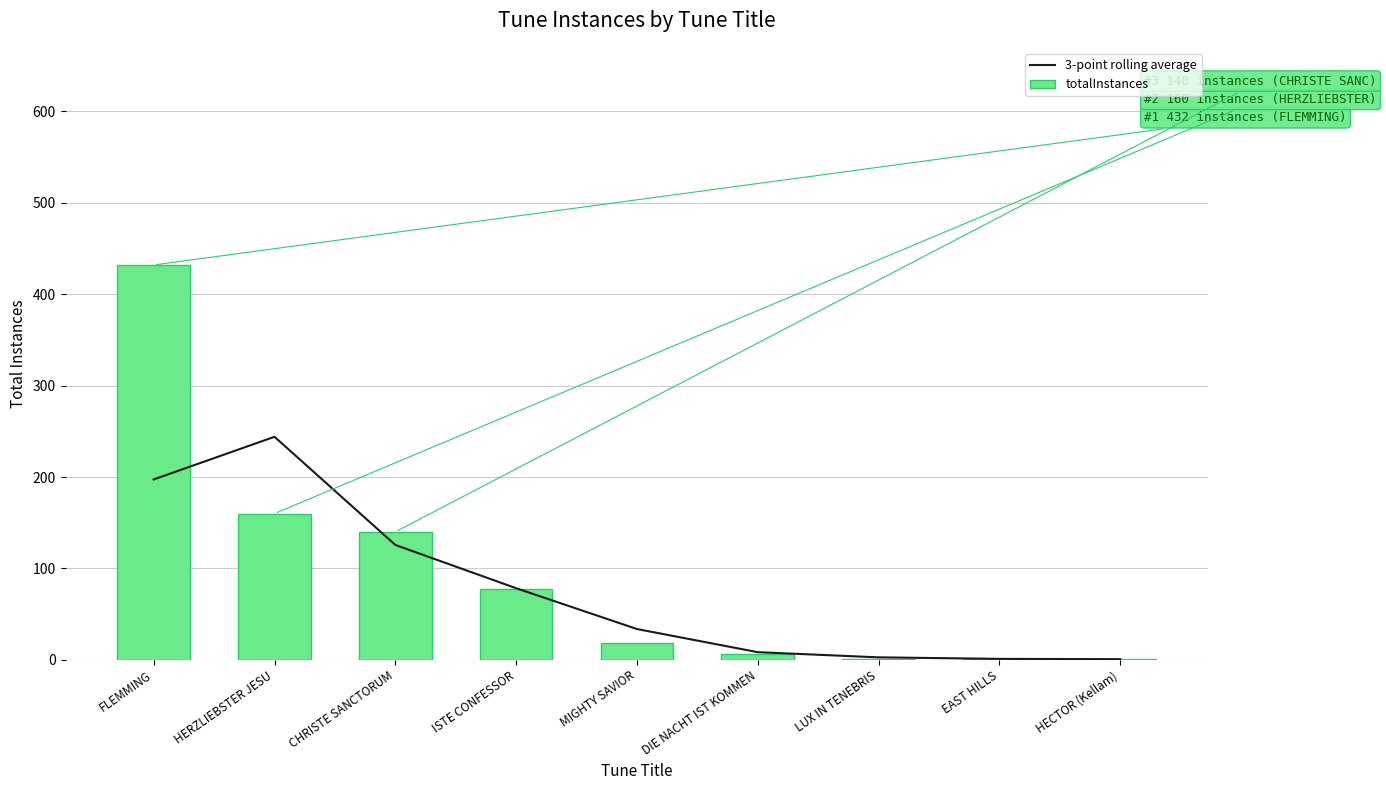

Between HECTOR (Kellam) and DIE NACHT IST KOMMEN, which is larger?

DIE NACHT IST KOMMEN